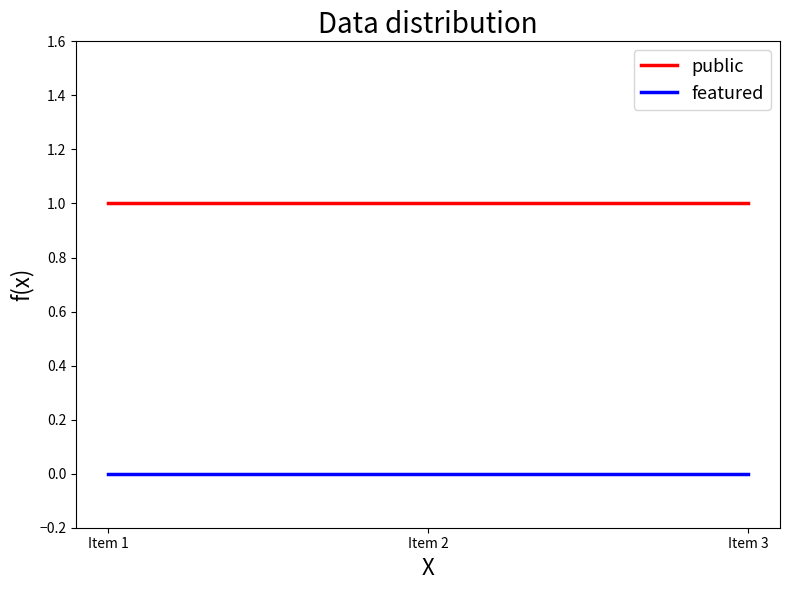

What is the difference between the highest and lowest values at Item 3?

1